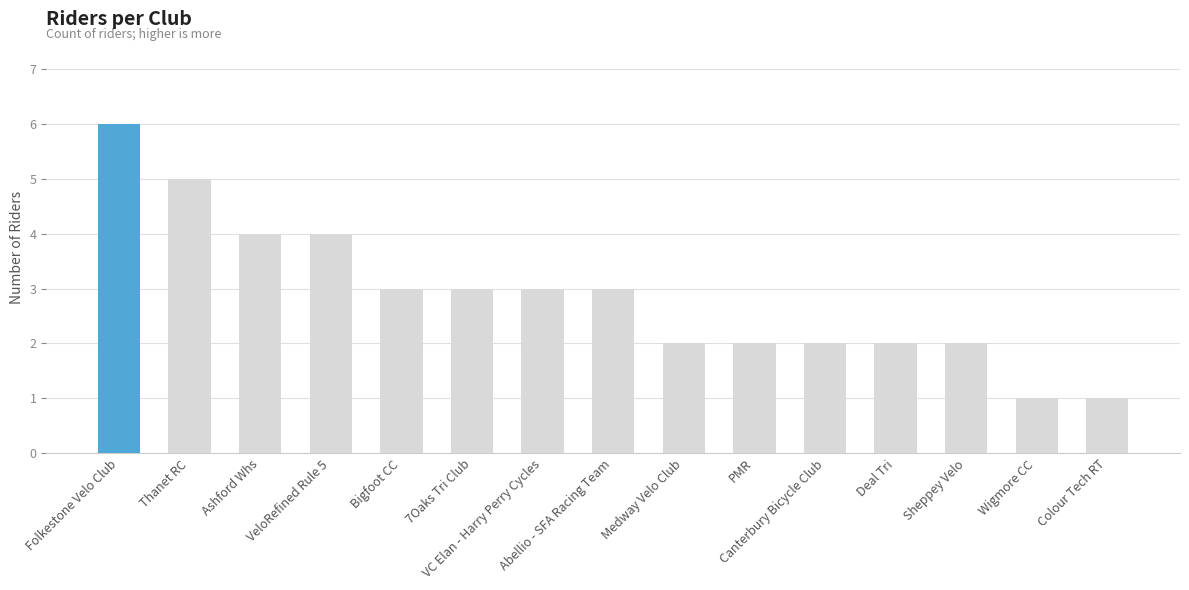

Reading left to right, extract all data points from this chart.

6	5	4	4	3	3	3	3	2	2	2	2	2	1	1